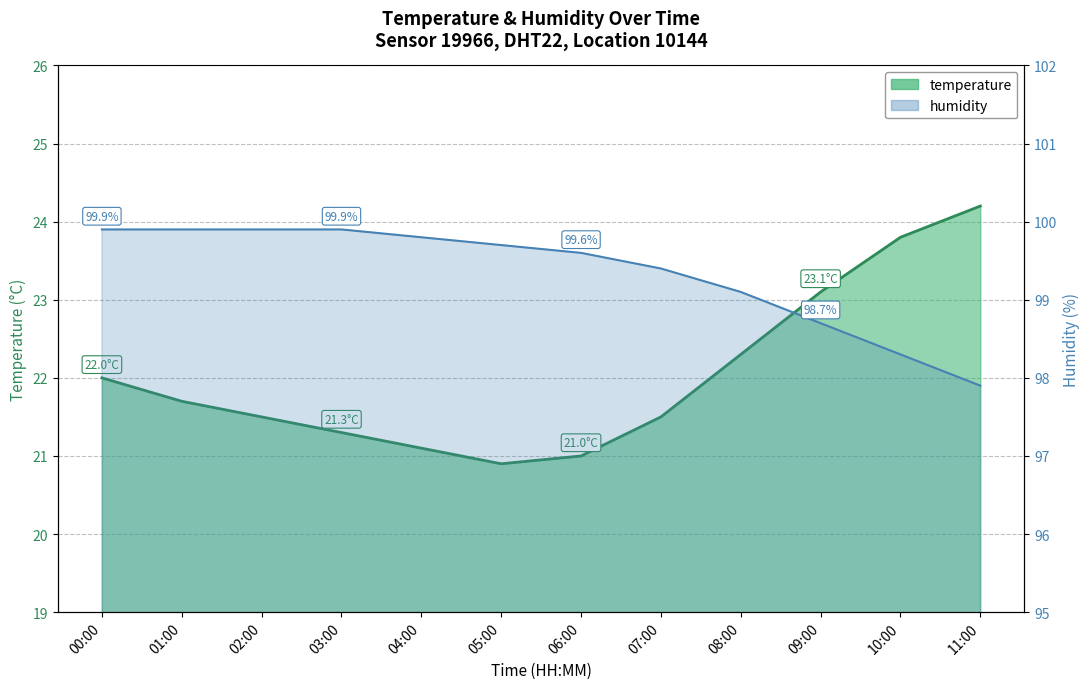

Reading right to left, list all the values displayed in this chart.

temperature: 11:00=24.2	10:00=23.8	09:00=23.1	08:00=22.3	07:00=21.5	06:00=21.0	05:00=20.9	04:00=21.1	03:00=21.3	02:00=21.5	01:00=21.7	00:00=22.0
humidity: 11:00=97.9	10:00=98.3	09:00=98.7	08:00=99.1	07:00=99.4	06:00=99.6	05:00=99.7	04:00=99.8	03:00=99.9	02:00=99.9	01:00=99.9	00:00=99.9